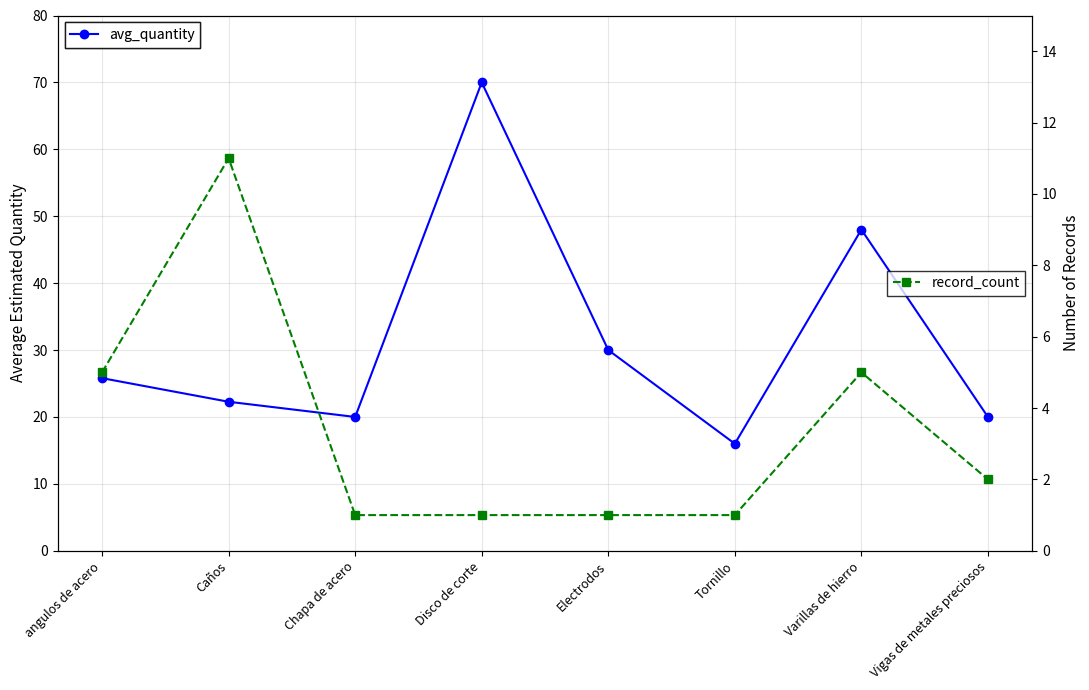

True or false: avg_quantity and record_count cross at least once.

False